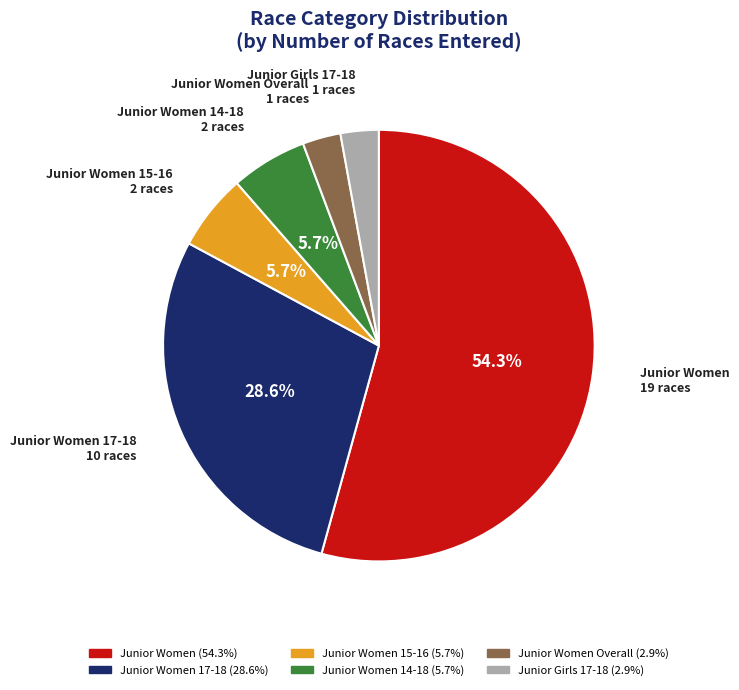

How many segments does this pie chart have?

6